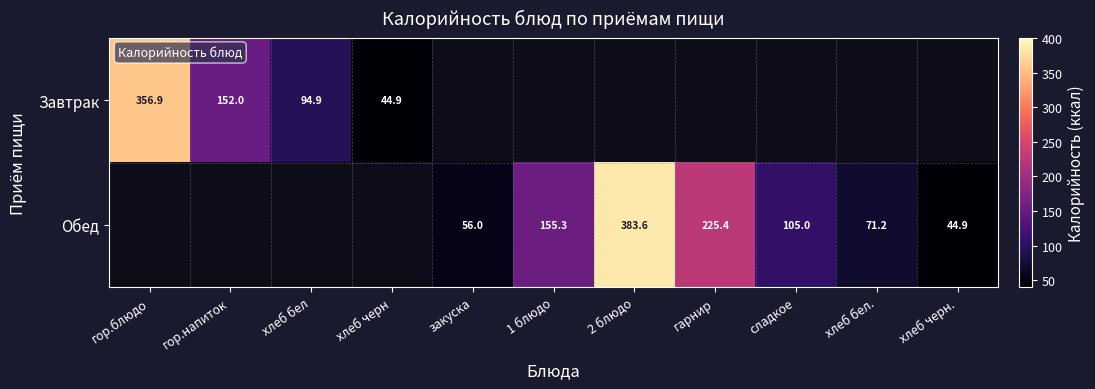

What is the difference between the second highest and minimum values in the Завтрак series?

107.1